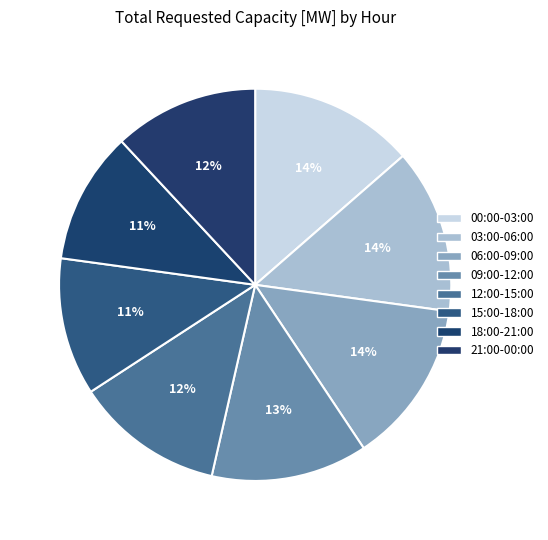

How many slices are in this pie chart?

8